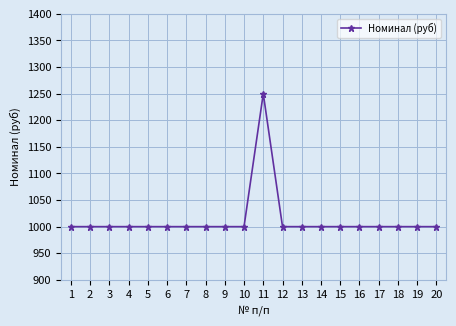

Reading left to right, list all the values displayed in this chart.

1000	1000	1000	1000	1000	1000	1000	1000	1000	1000	1250	1000	1000	1000	1000	1000	1000	1000	1000	1000